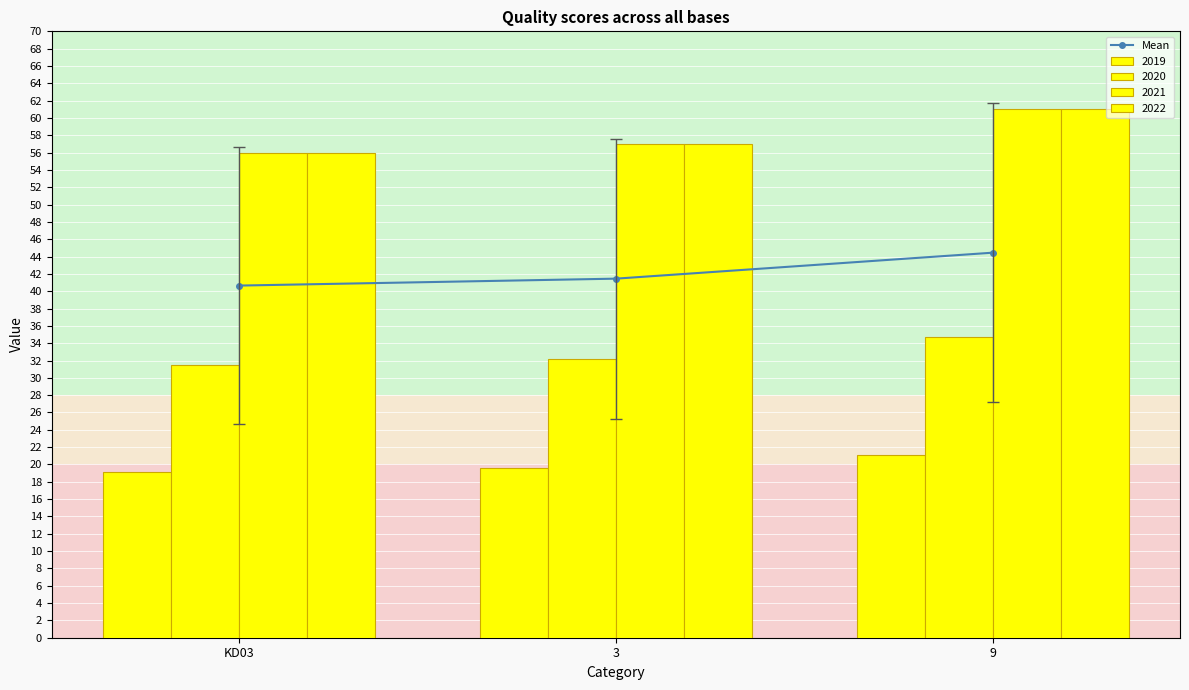

What is the label of the 1st bar from the right?

9